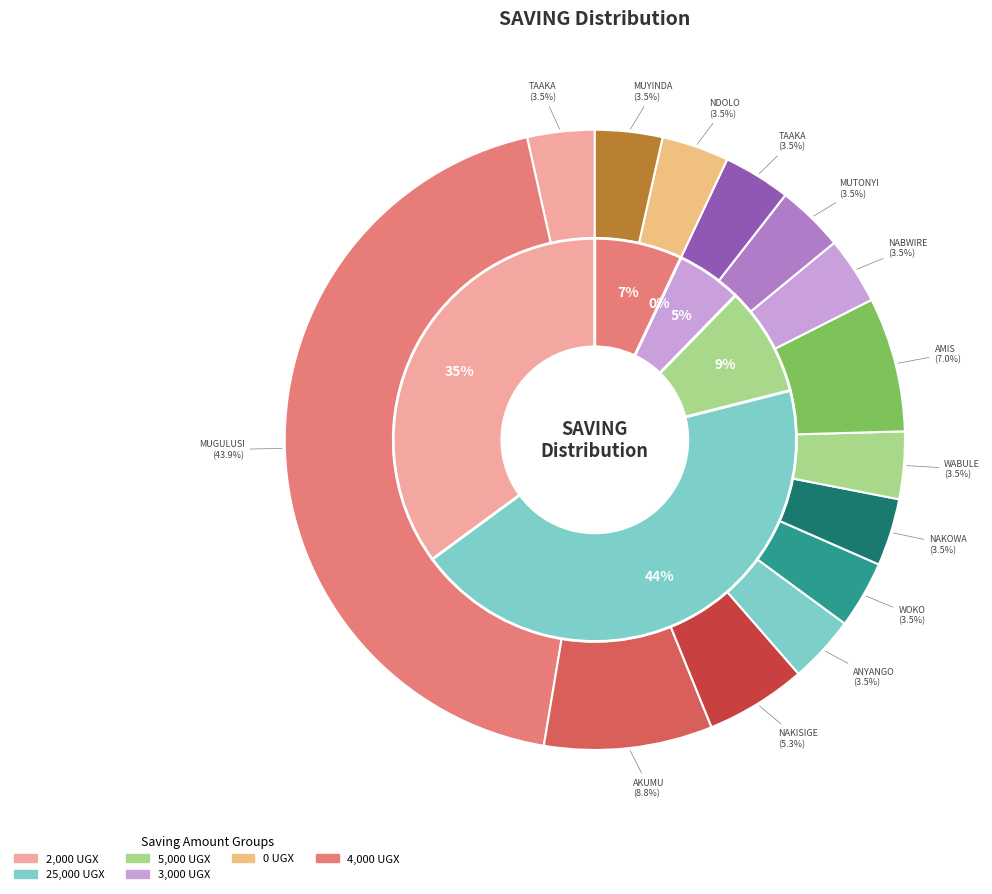

Is there a majority slice in this chart?

No